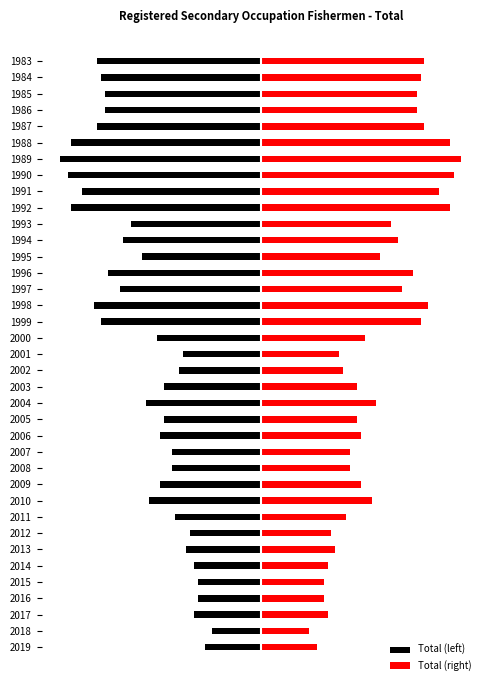

Which series has the largest total across all categories?

Total (right)